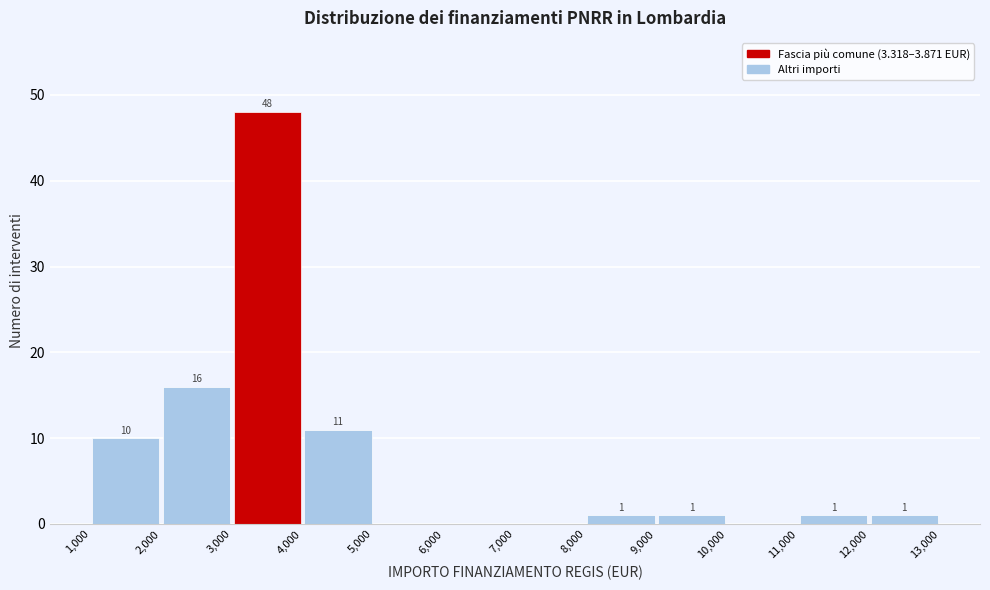

Over which range of the x-axis is the bar tallest?

3,000 to 4,000